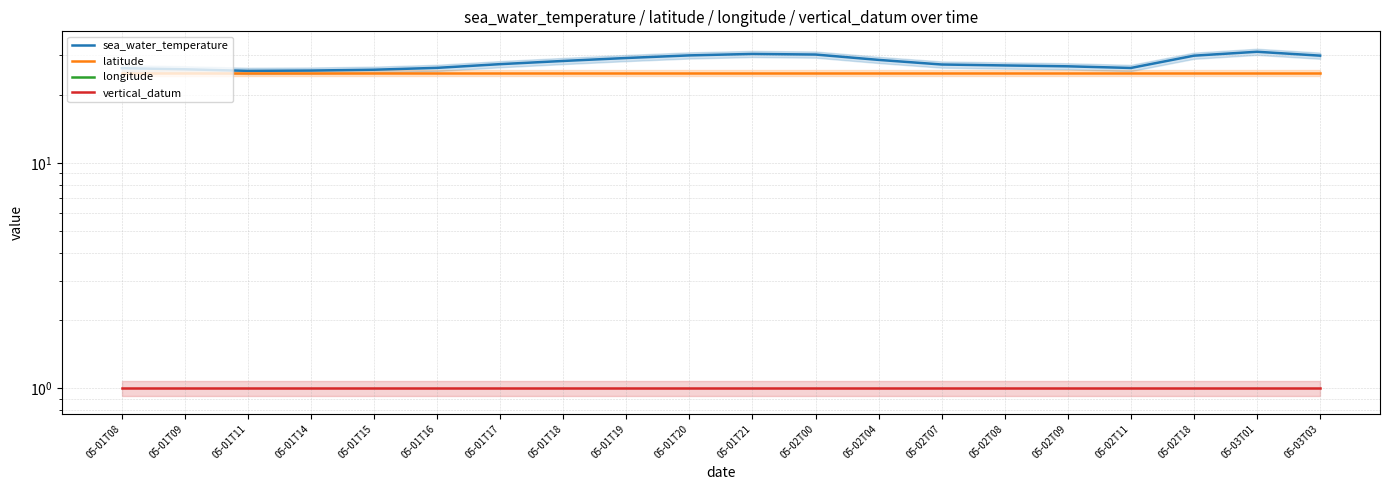

Is this an area chart (filled region under the line)?

No